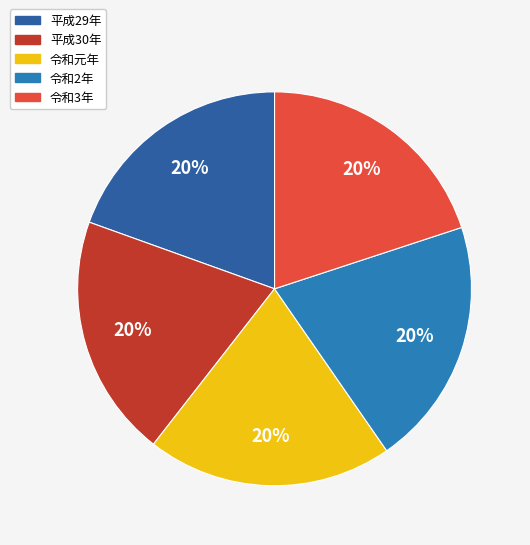

What percentage is the 令和元年 slice, to the nearest percent?

20%